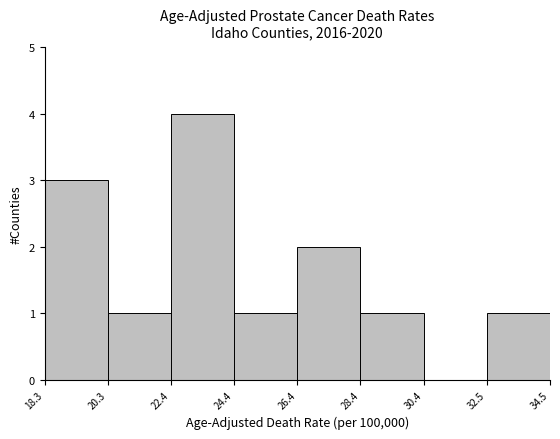

Reading left to right, transcribe this chart: for each bar, give the range it covers on the x-axis and its height. The values are not printed on the chart, so give them approximately, as read against the axis.

18.3 to 20.3: 3
20.3 to 22.4: 1
22.4 to 24.4: 4
24.4 to 26.4: 1
26.4 to 28.4: 2
28.4 to 30.4: 1
30.4 to 32.5: 0
32.5 to 34.5: 1